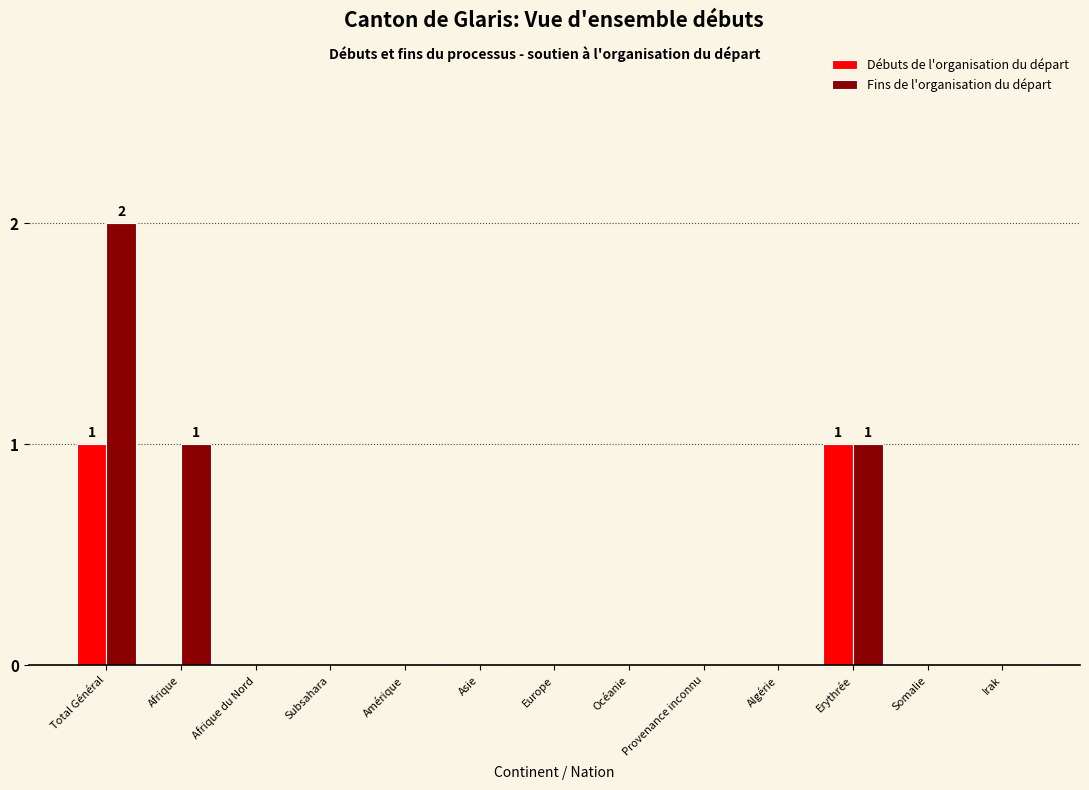

Which label corresponds to the largest value in the chart?

Total Général